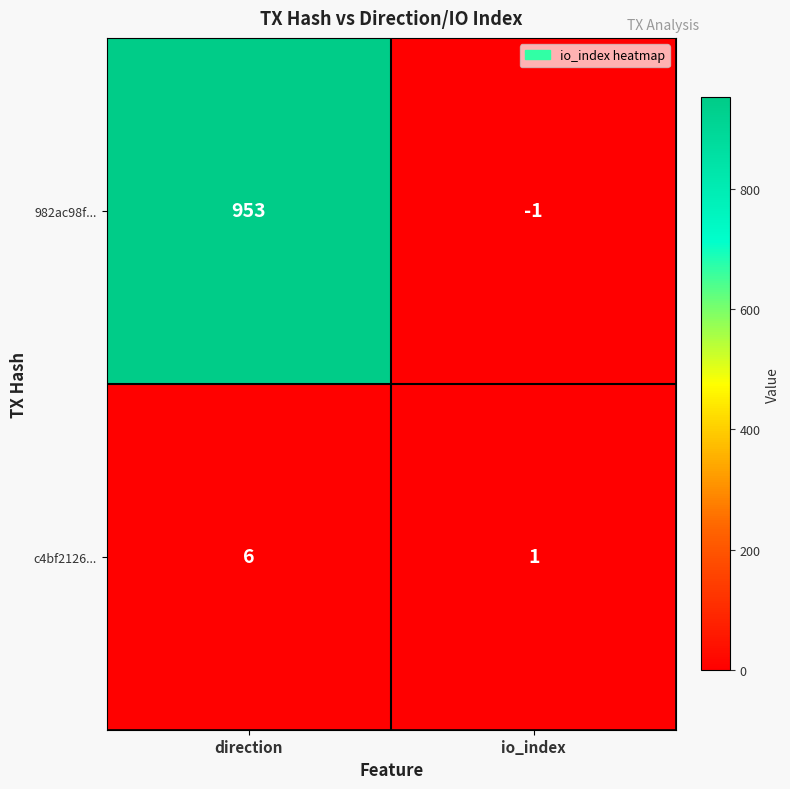

What is the smallest value displayed?

-1